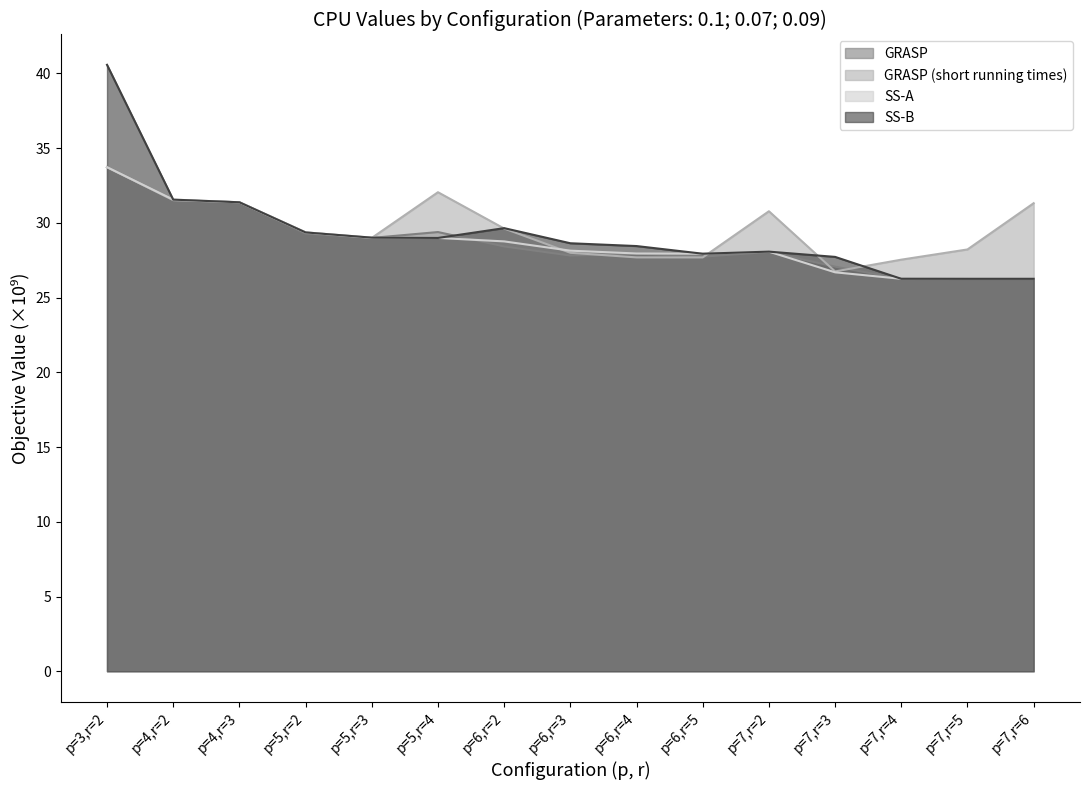

At which category does SS-A reach its first local peak?

p=7,r=2